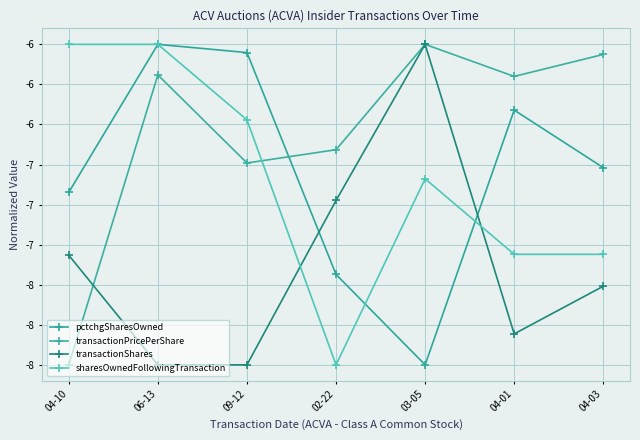

Which series has the largest total across all categories?

transactionPricePerShare